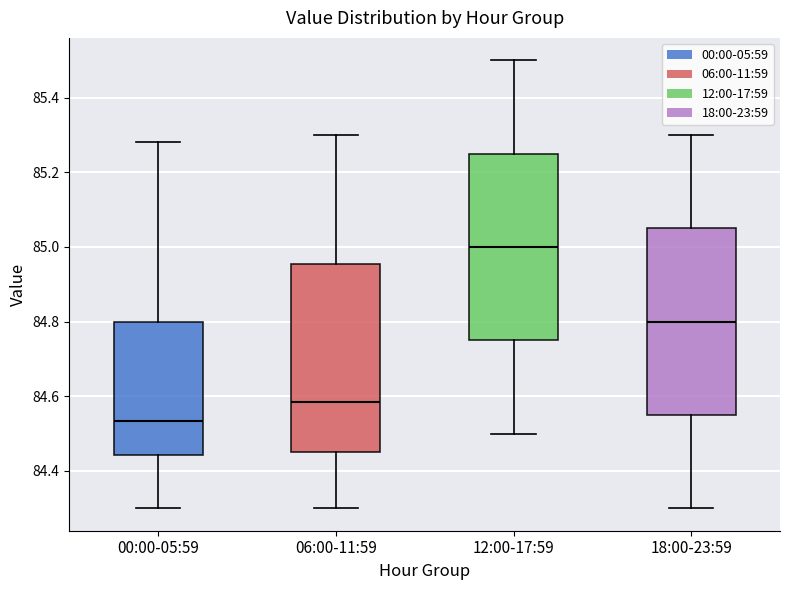

Reading left to right, read every box against the y-axis: the position of its median line, the range the box covers, and the ends of its whiskers. The values are not printed on the chart, so give them approximately, as read against the axis.

00:00-05:59: median 84.54, box 84.44 to 84.80, whiskers 84.30 to 85.28
06:00-11:59: median 84.58, box 84.46 to 84.96, whiskers 84.30 to 85.30
12:00-17:59: median 85.00, box 84.76 to 85.26, whiskers 84.50 to 85.50
18:00-23:59: median 84.80, box 84.56 to 85.06, whiskers 84.30 to 85.30